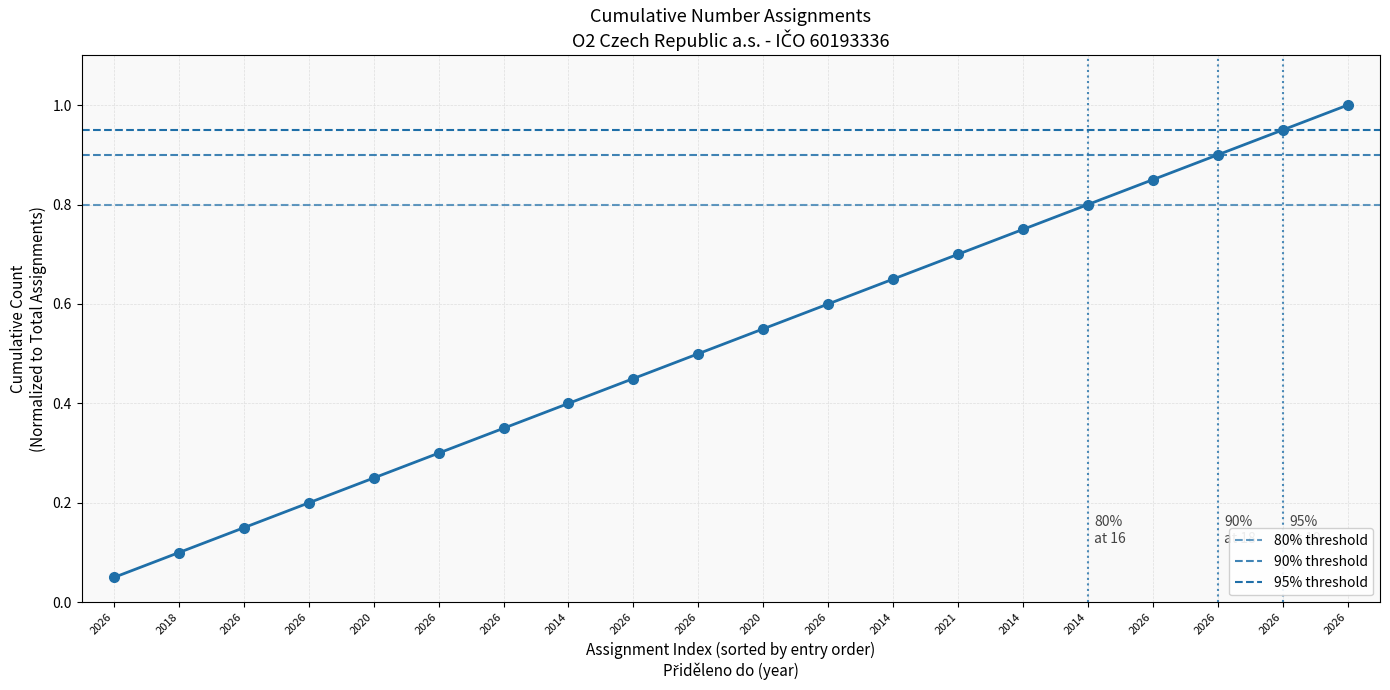

Reading left to right, list all the values displayed in this chart.

0.1	0.1	0.1	0.2	0.2	0.3	0.3	0.4	0.5	0.5	0.6	0.6	0.7	0.7	0.8	0.8	0.8	0.9	0.9	1.0